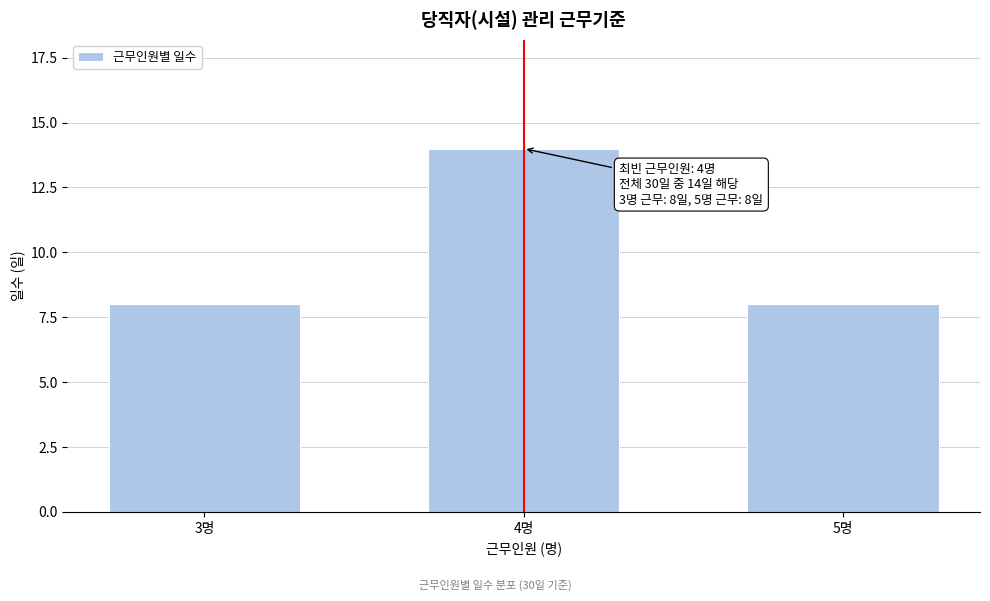

Reading left to right, transcribe all the data shown in this chart.

8	14	8